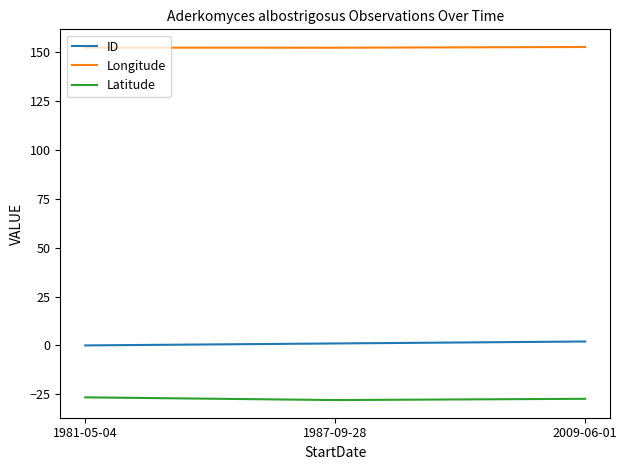

Does the chart have visible grid lines?

No